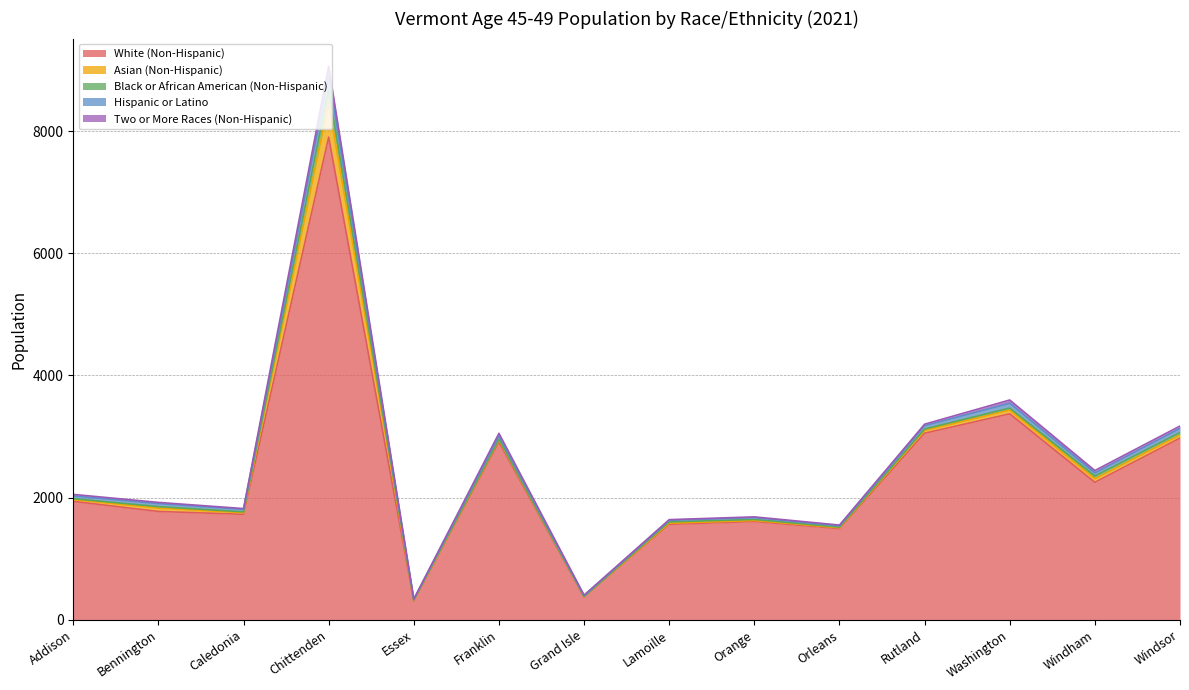

What is the difference between the Two or More Races (Non-Hispanic) values at Addison and Chittenden?

118